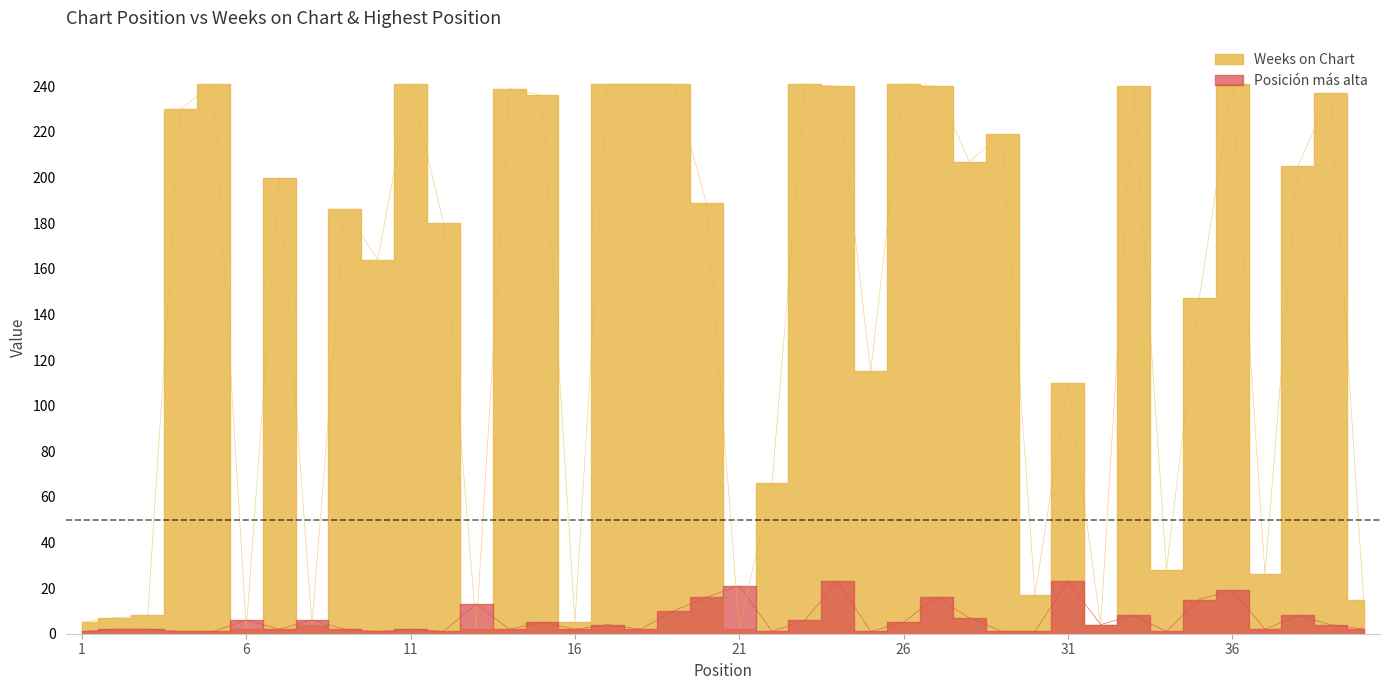

How many times do Posición más alta and Weeks on Chart cross each other?

8